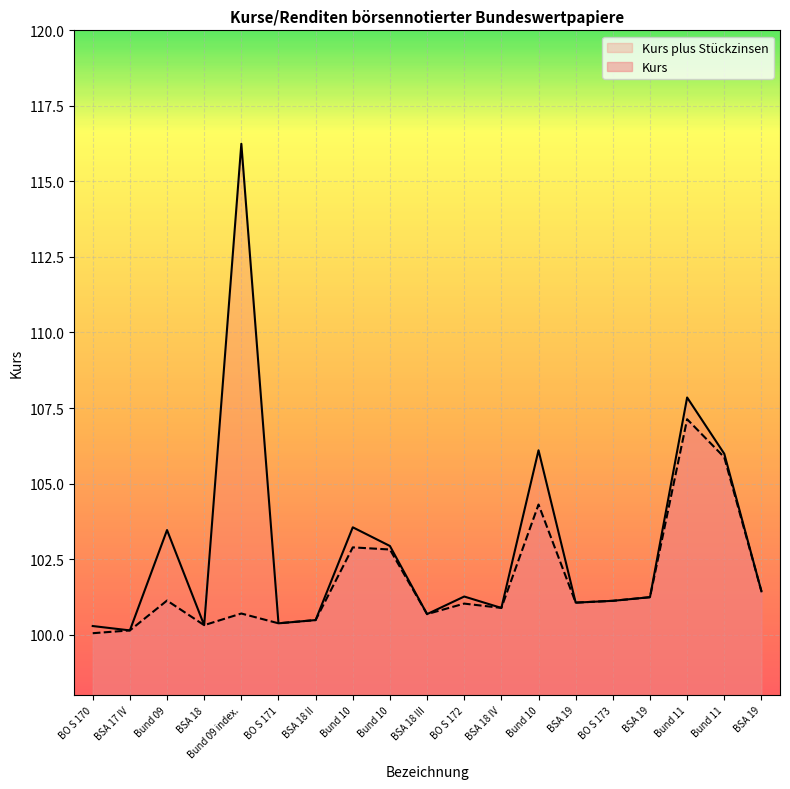

What are all the series names shown in the legend?

Kurs plus Stückzinsen, Kurs